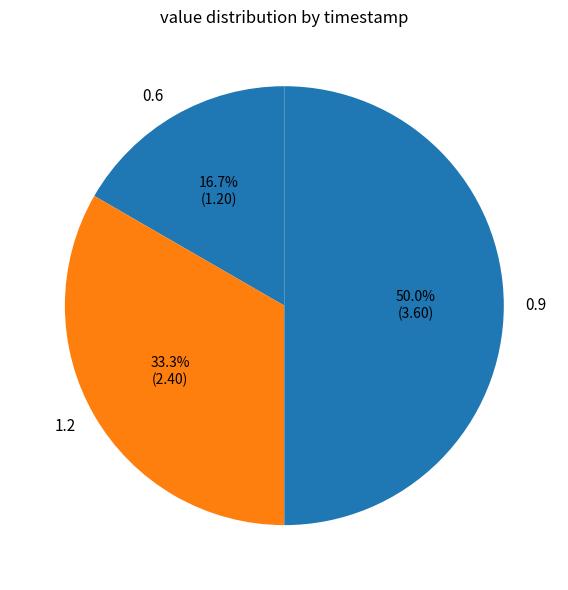

What is the smallest slice in the pie chart?

0.6